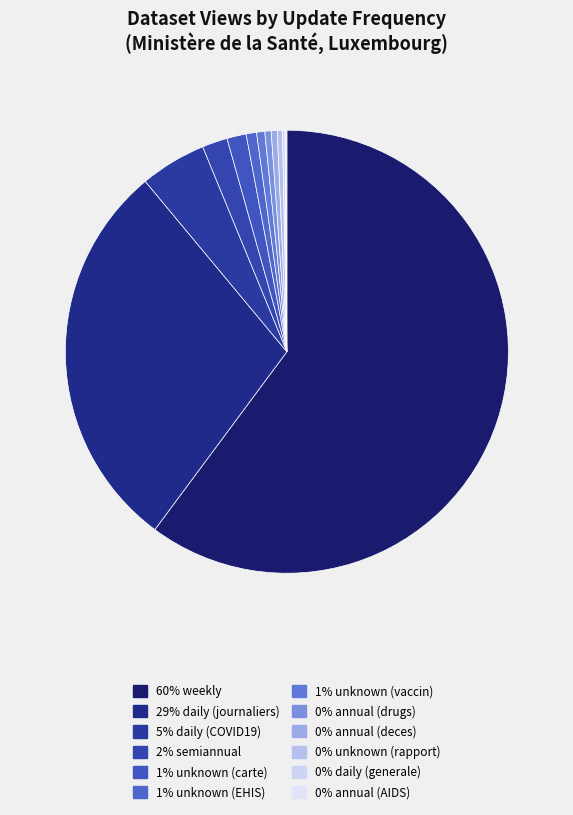

Which category has the smallest portion of the pie?

annual (AIDS)